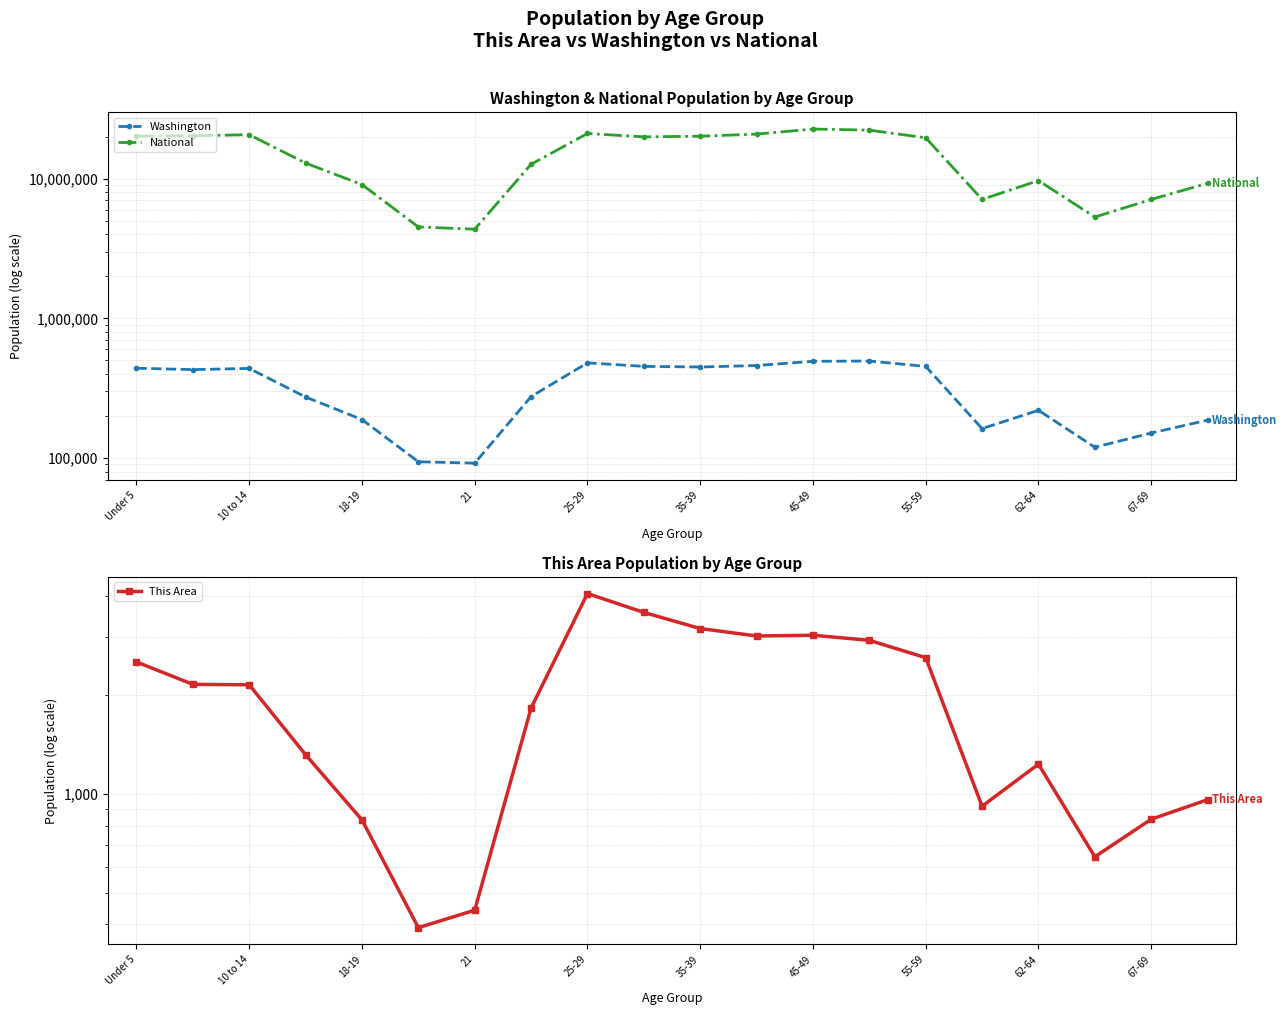

What is the difference between the maximum and minimum values in the This Area series?

3689